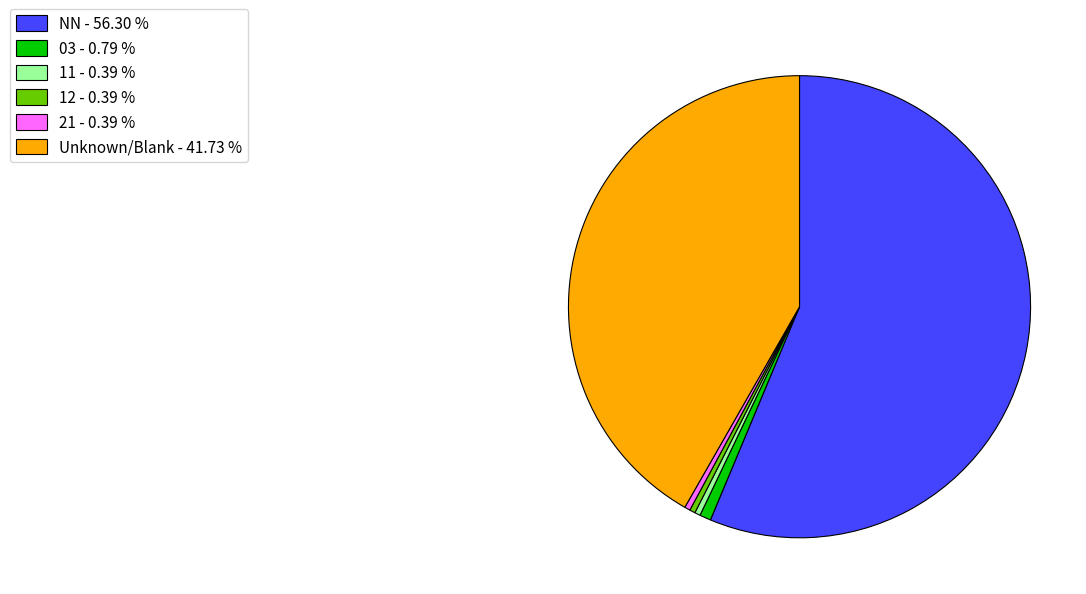

Is the sum of NN - 56.30 % and 03 - 0.79 % greater than half?

Yes